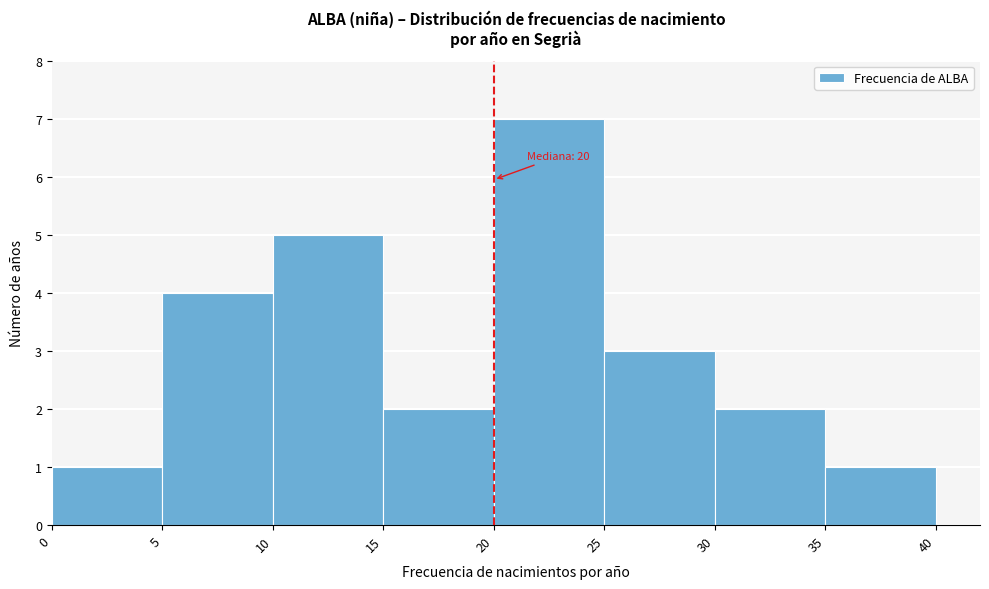

Which range on the x-axis has the tallest bar?

20 to 25